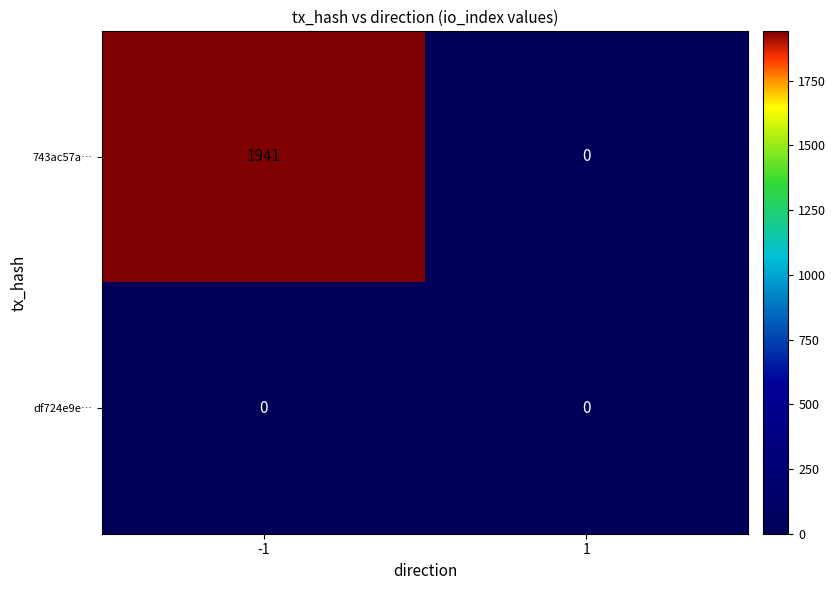

List the series in order of their peak value, lowest first.

df724e9e…, 743ac57a…